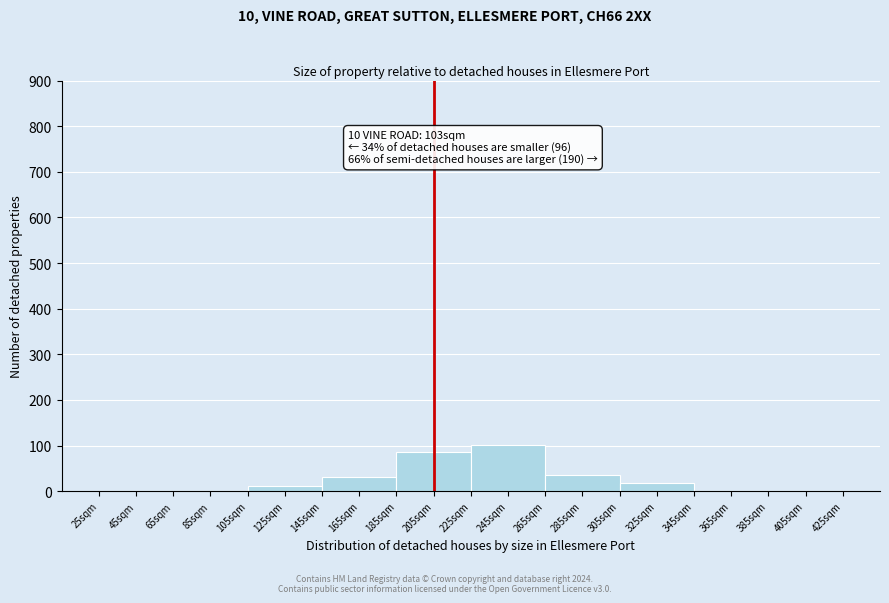

What is the change in value from 285sqm to 325sqm?

-18